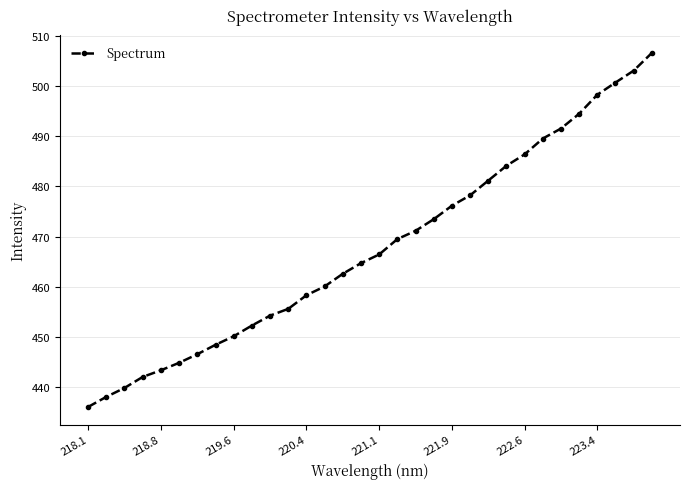

What is the value of the 28th point from the left?

494.4